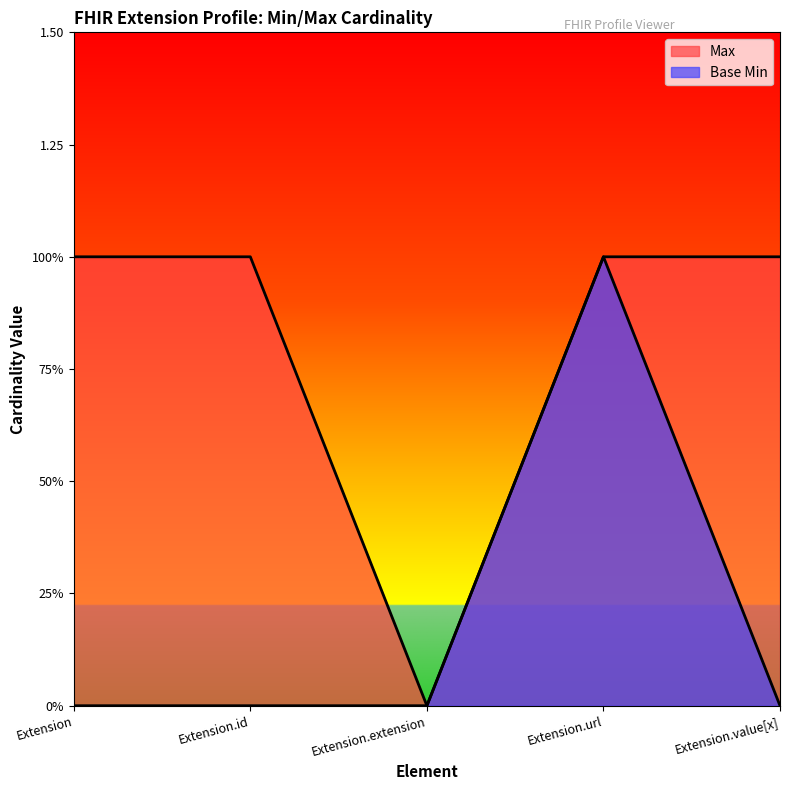

Count the number of categories in the chart.

5